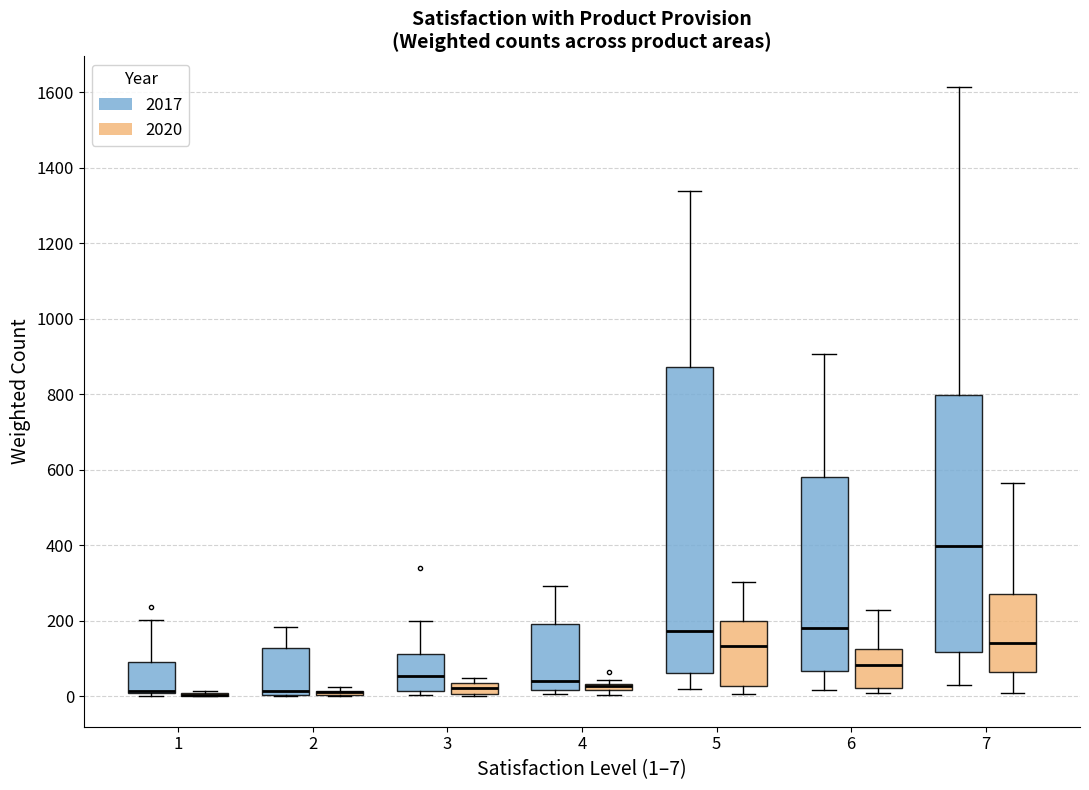

Where does the median line of the box for 2 (2017) sit on the y-axis? The values are not printed on the chart, so give them approximately, as read against the axis.

20